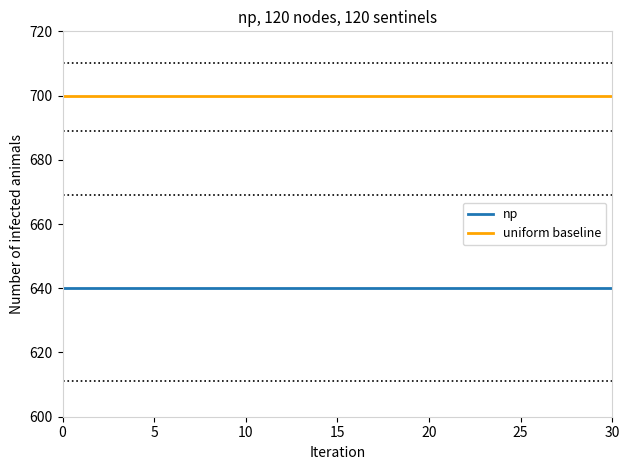

True or false: uniform baseline and np intersect in this chart.

False